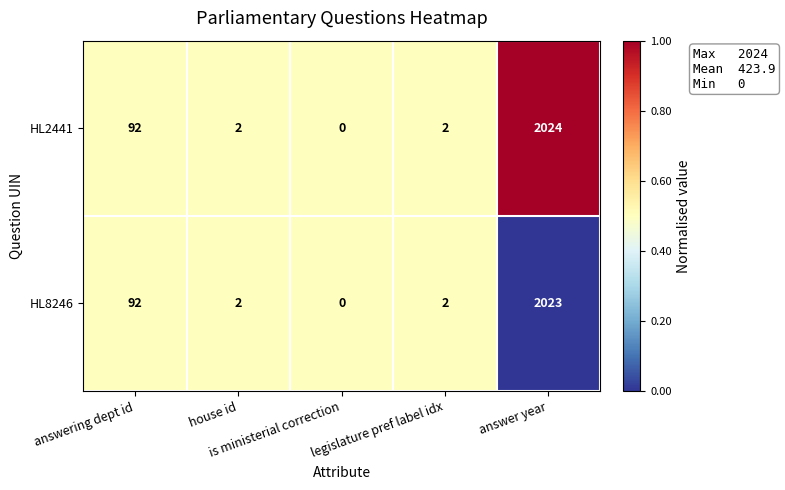

Rank the series by their average value, from highest to lowest.

HL2441, HL8246